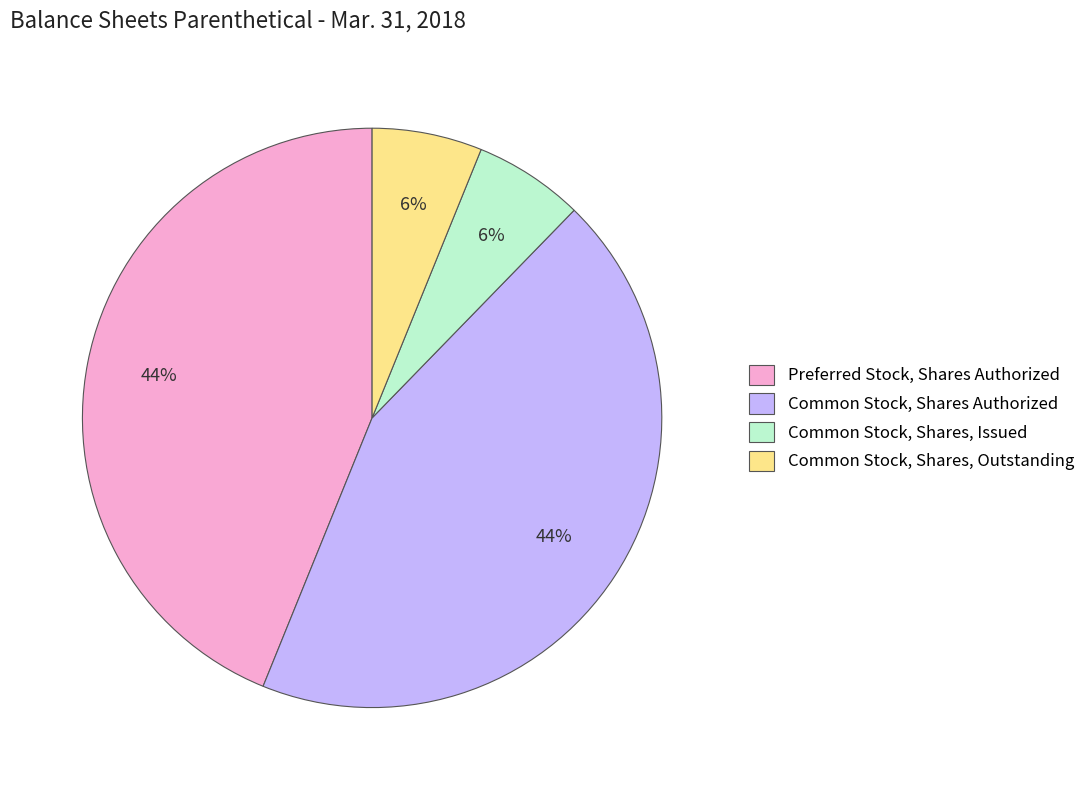

To the nearest percent, what is the average slice percentage?

25%